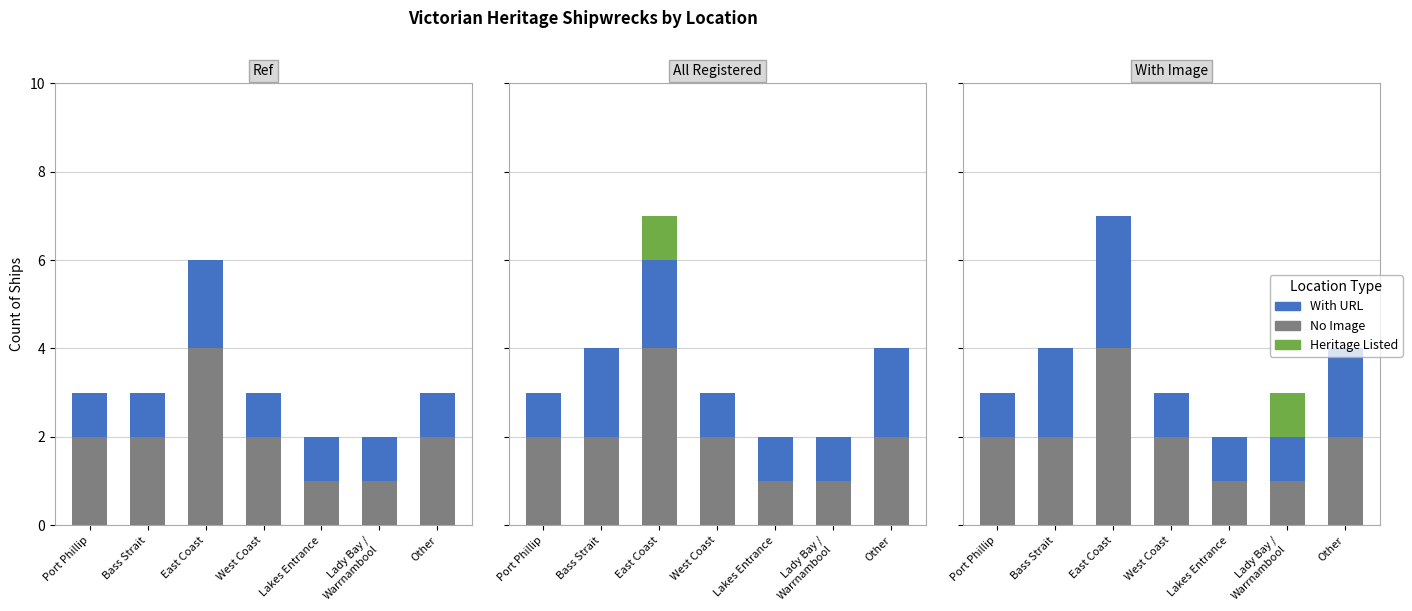

What position from the right is Port Phillip?

7